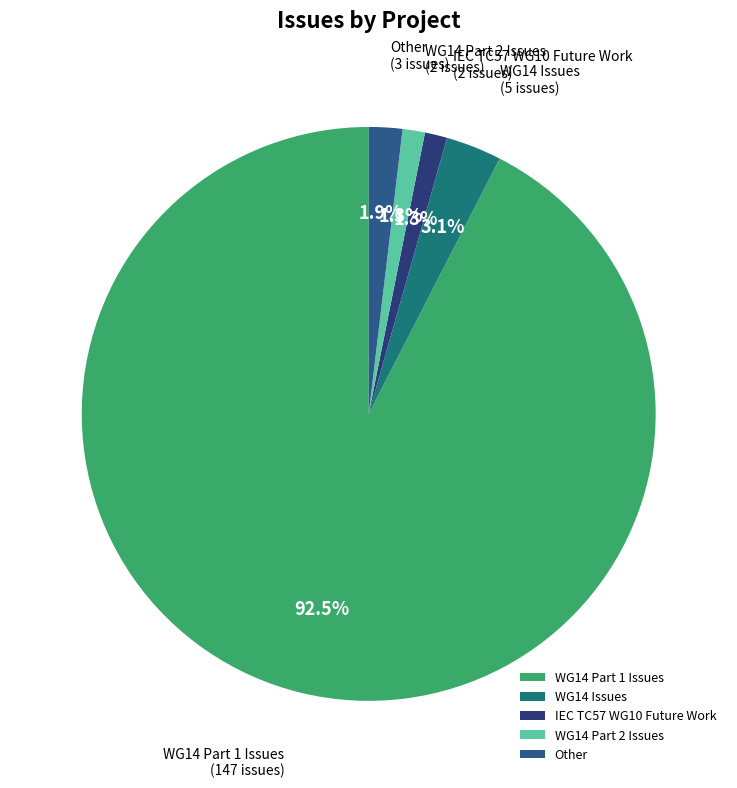

To the nearest percent, what percentage of the pie is WG14 Part 2 Issues?

1%